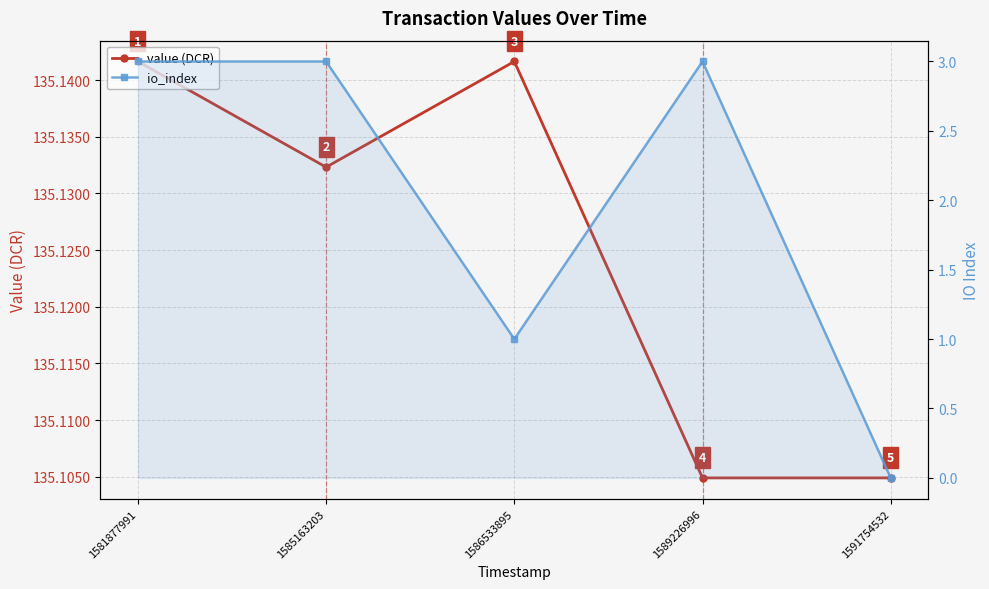

What are all the series names shown in the legend?

value (DCR), io_index